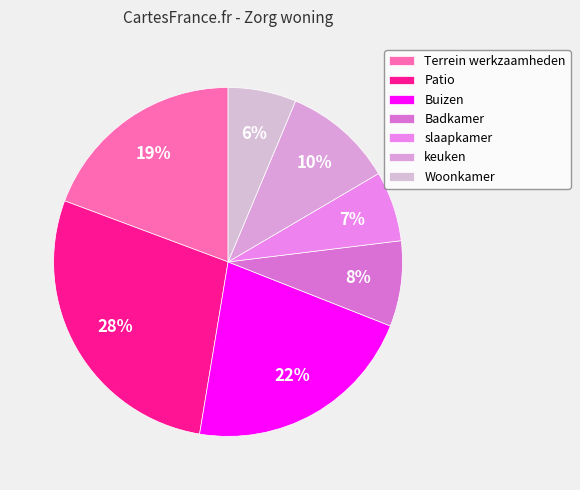

Combined, do Buizen and slaapkamer account for over 50%?

No